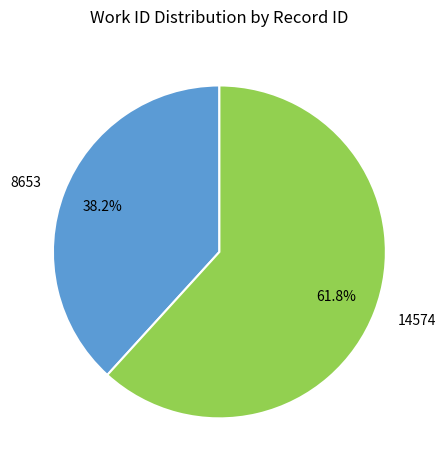

To the nearest percent, what is the difference between the largest and smallest slice percentages?

24%